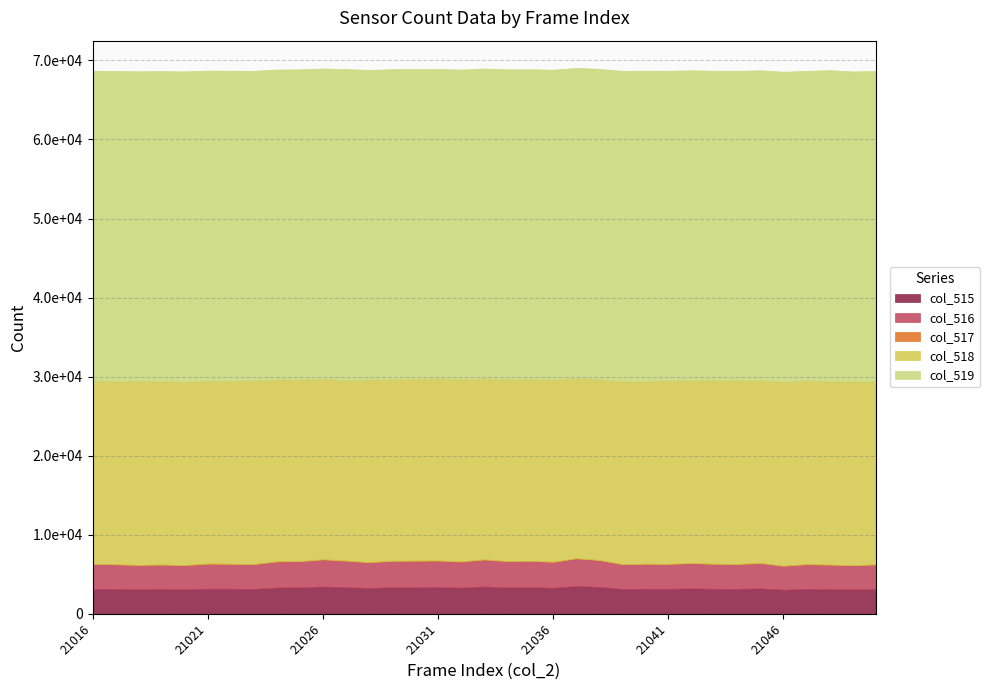

True or false: col_519 has a value of 26530 at 21019.

False